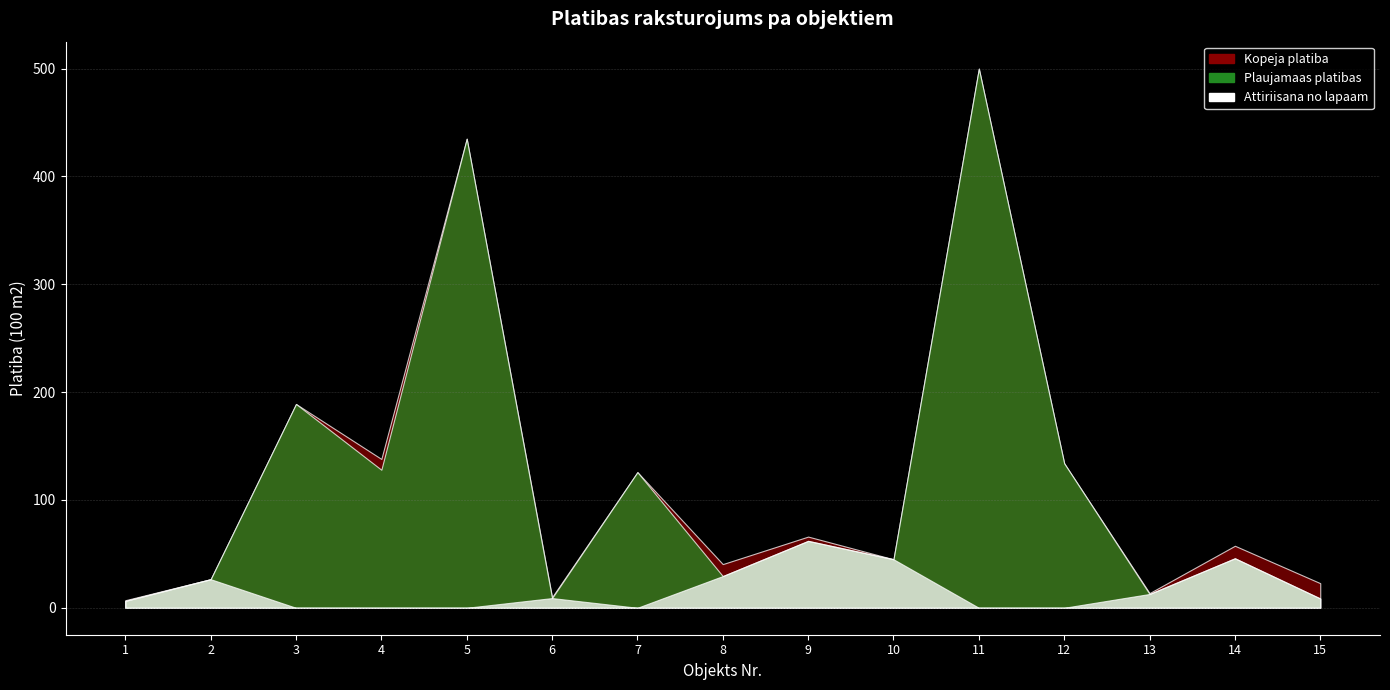

Is it true that Attiriisana no lapaam equals -24.1 at 12?

False